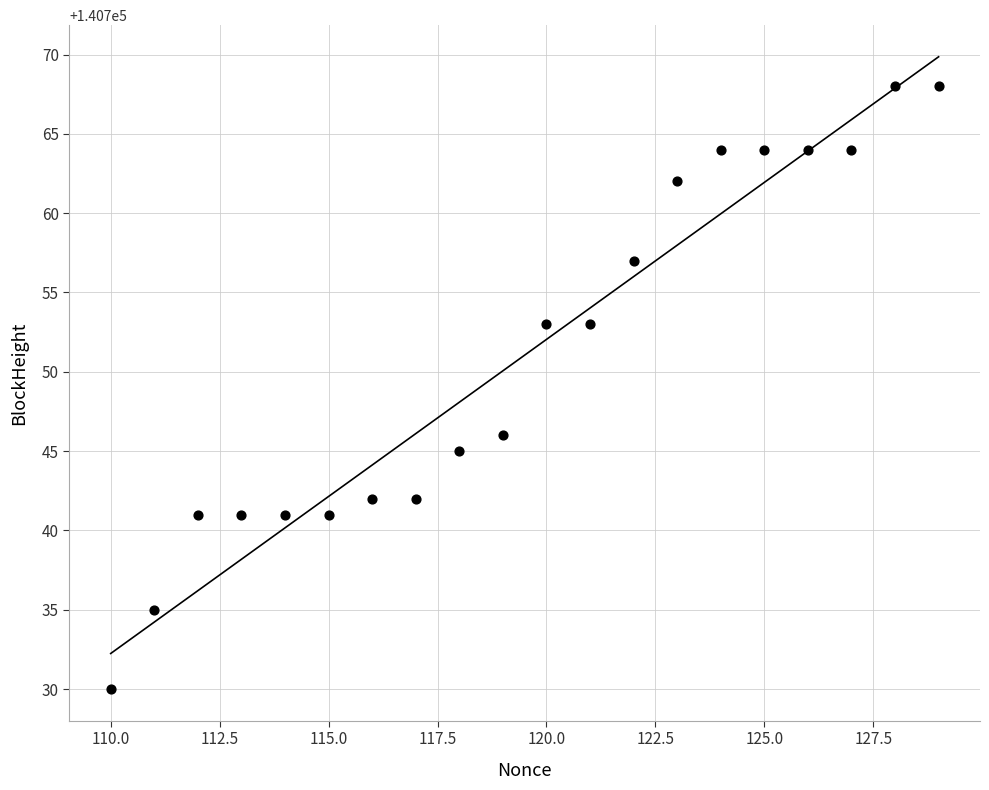

What Y value in the scatter plot is closest to 140749?

140746